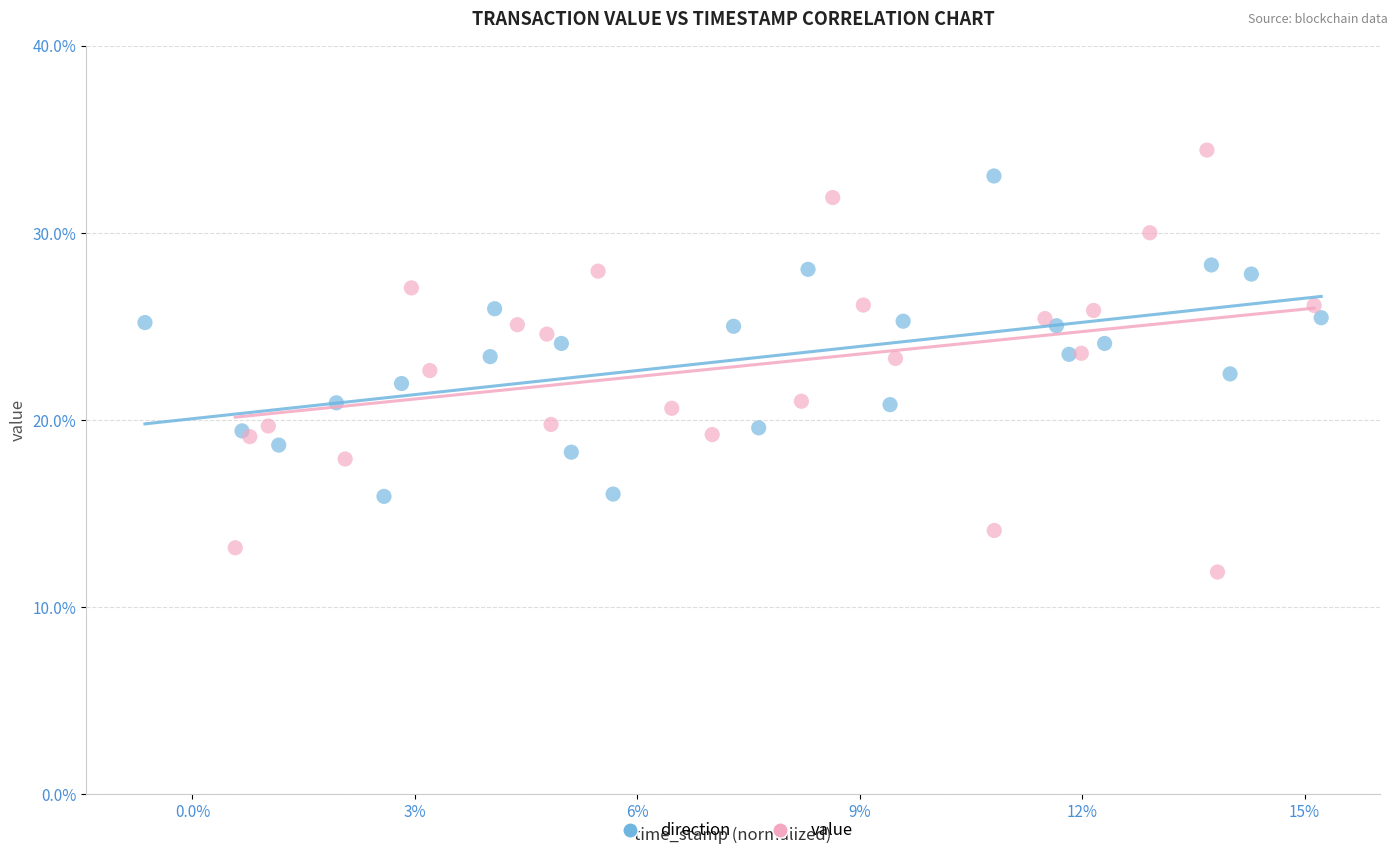

Which series reaches the minimum Y coordinate?

value